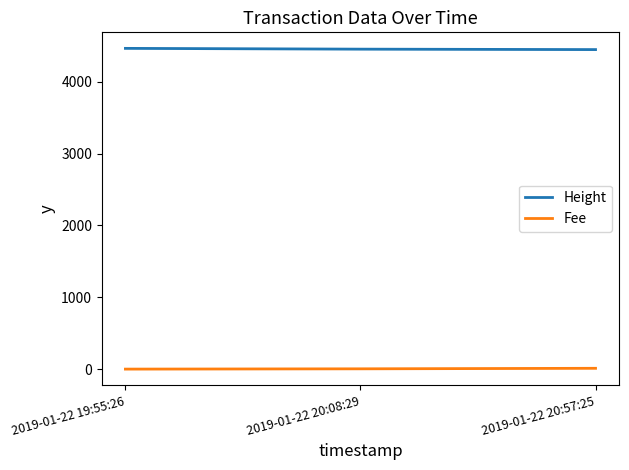

Count the Height values in the range 4449 to 4466.

3